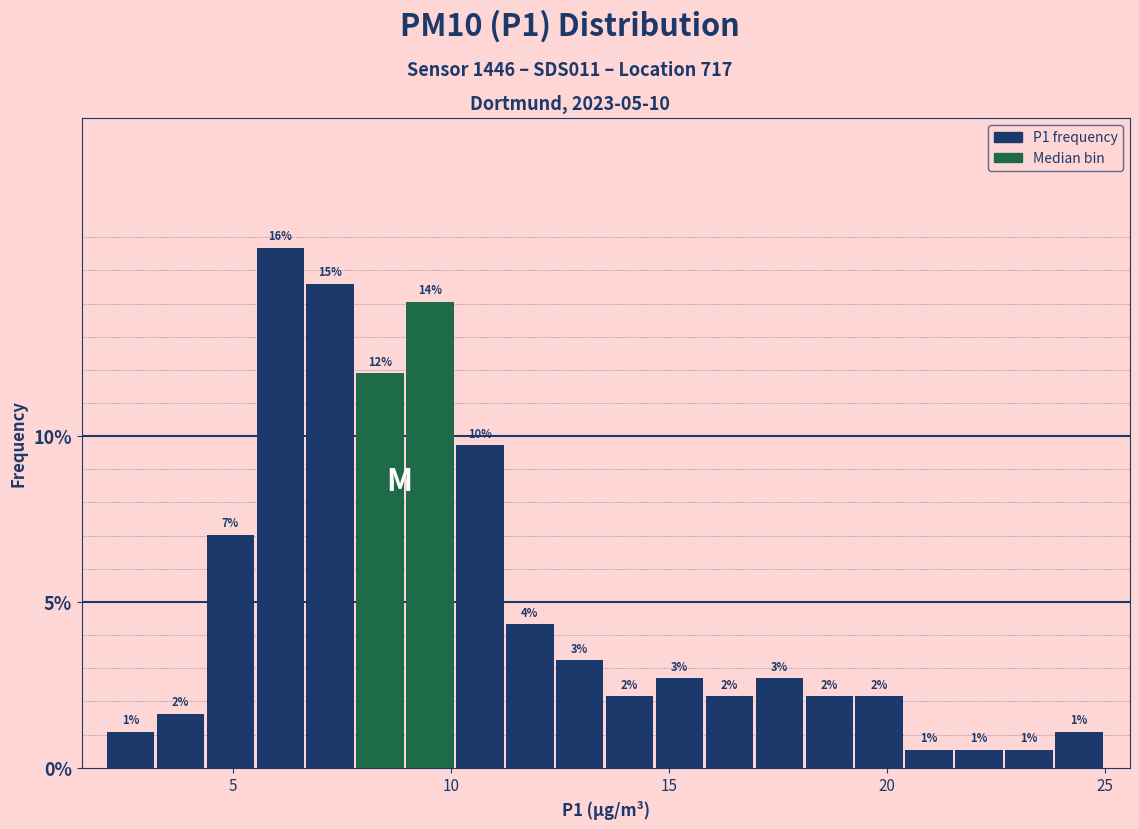

Around what value on the x-axis is the tallest bar? Give the approximate position of its centre, as read against the axis.

6.0